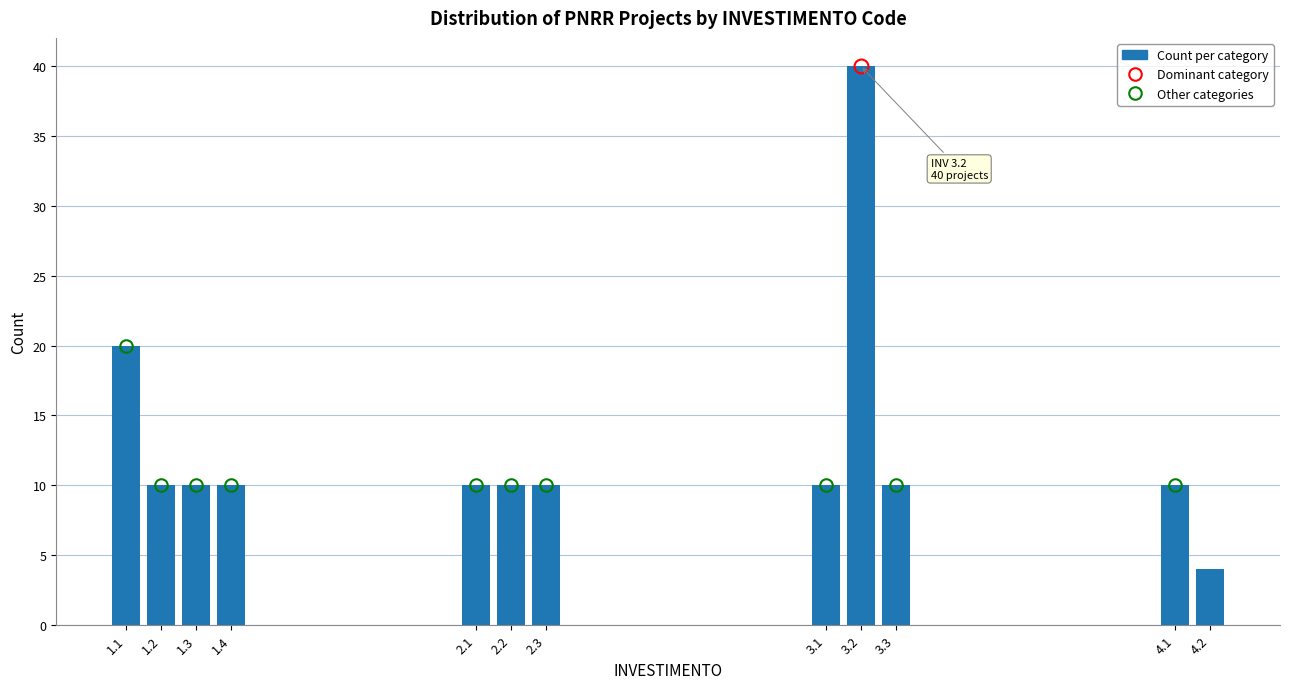

Reading left to right, transcribe all the data shown in this chart.

1.1=20	1.2=10	1.3=10	1.4=10	2.1=10	2.2=10	2.3=10	3.1=10	3.2=40	3.3=10	4.1=10	4.2=4